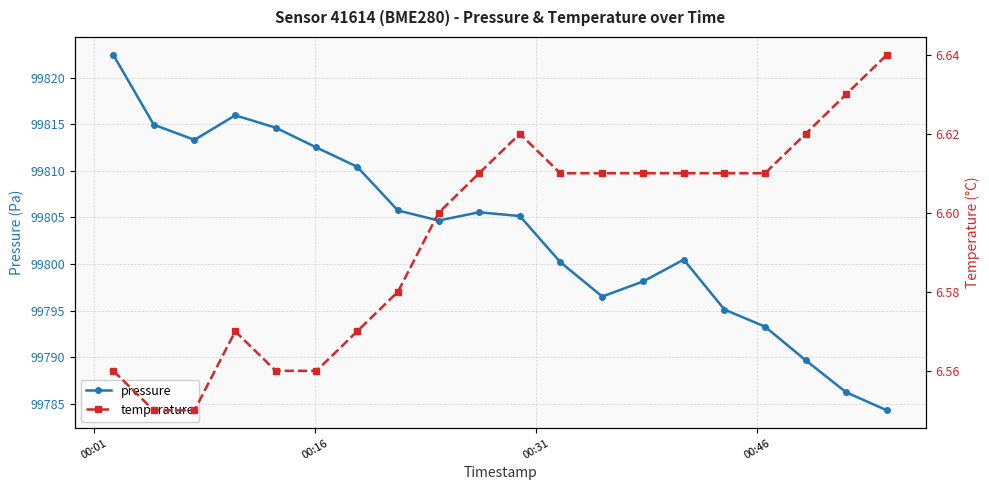

At how many categories does at least one series exceed 32243?

20